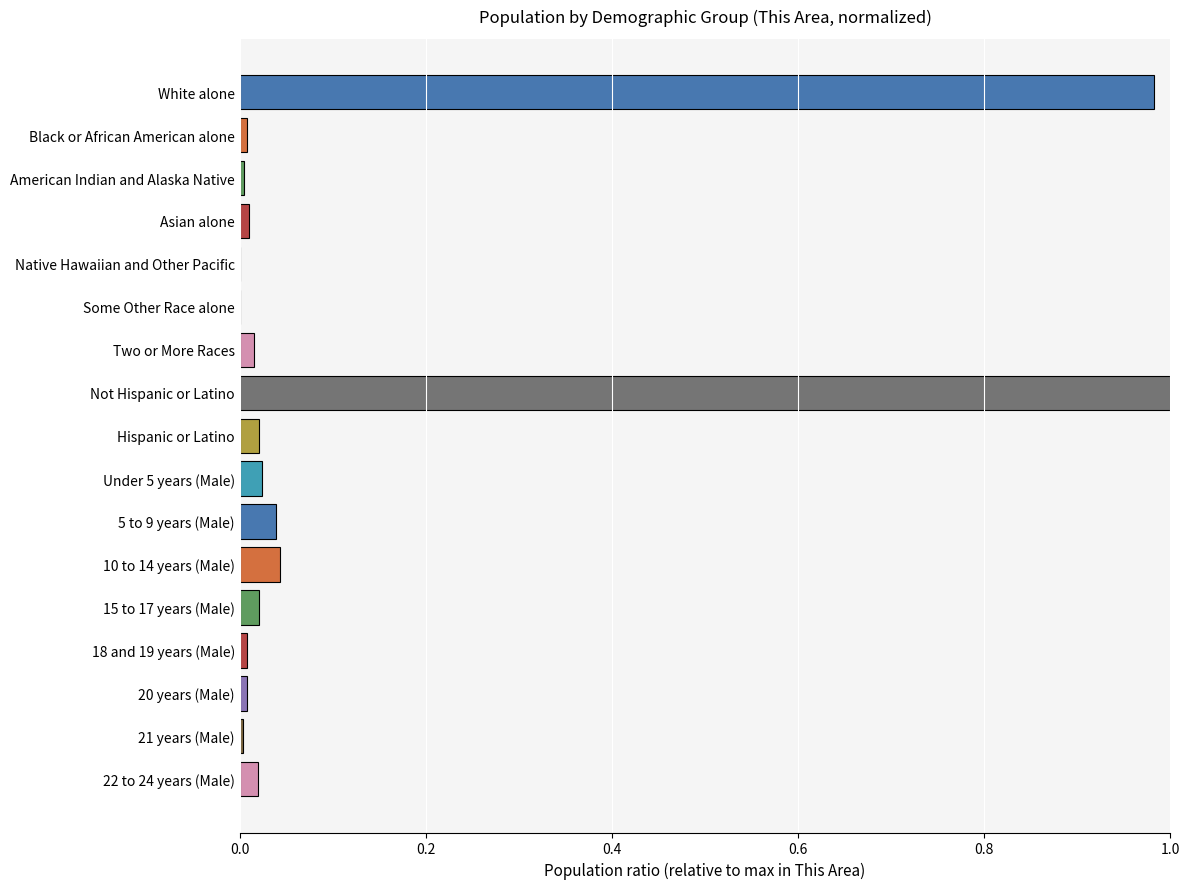

Which has a higher value, Black or African American alone or White alone?

White alone